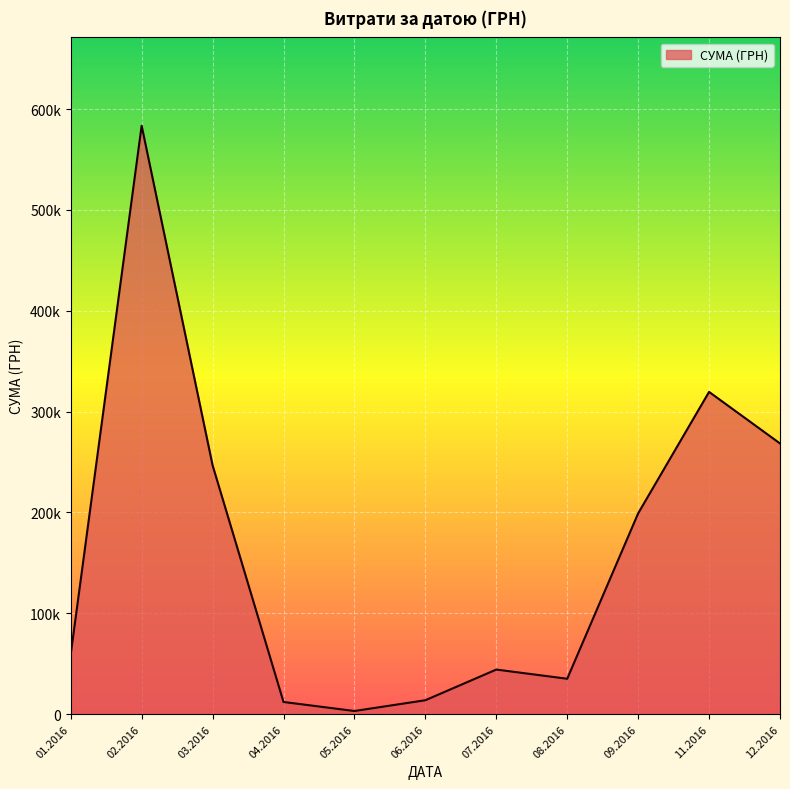

True or false: there are more than 0 points higher than both neighbors.

True